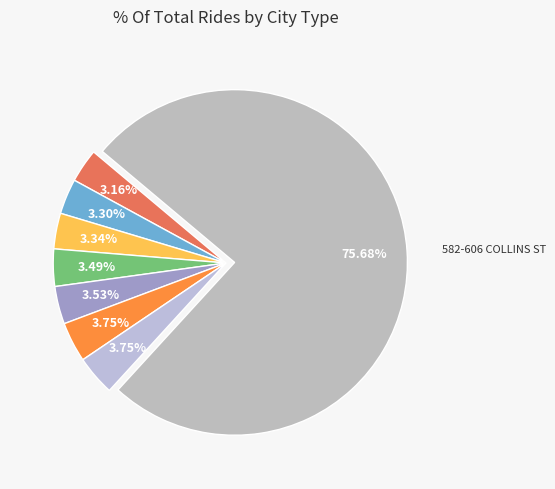

Is there a majority slice in this chart?

Yes